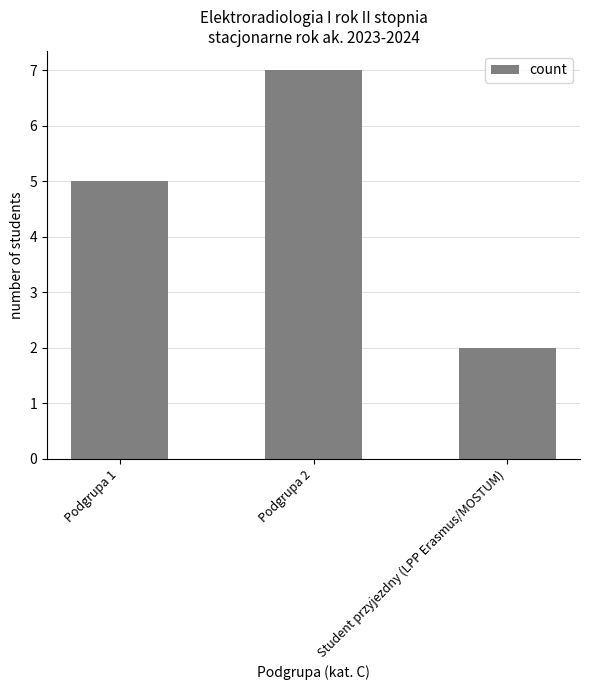

What is the change in value from Podgrupa 1 to Student przyjezdny (LPP Erasmus/MOSTUM)?

-3